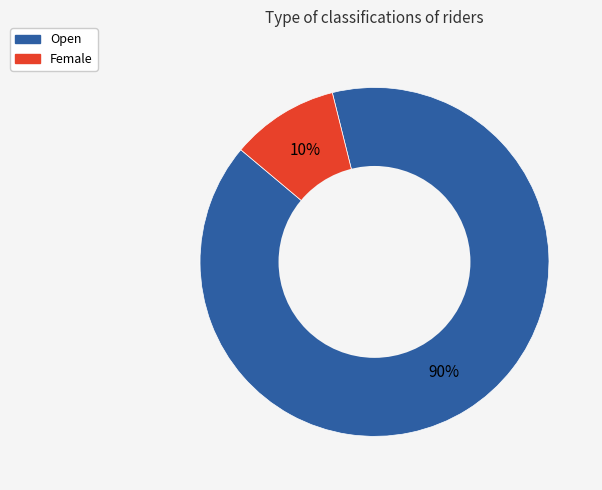

Do Female and Open together represent more than half of the pie?

Yes